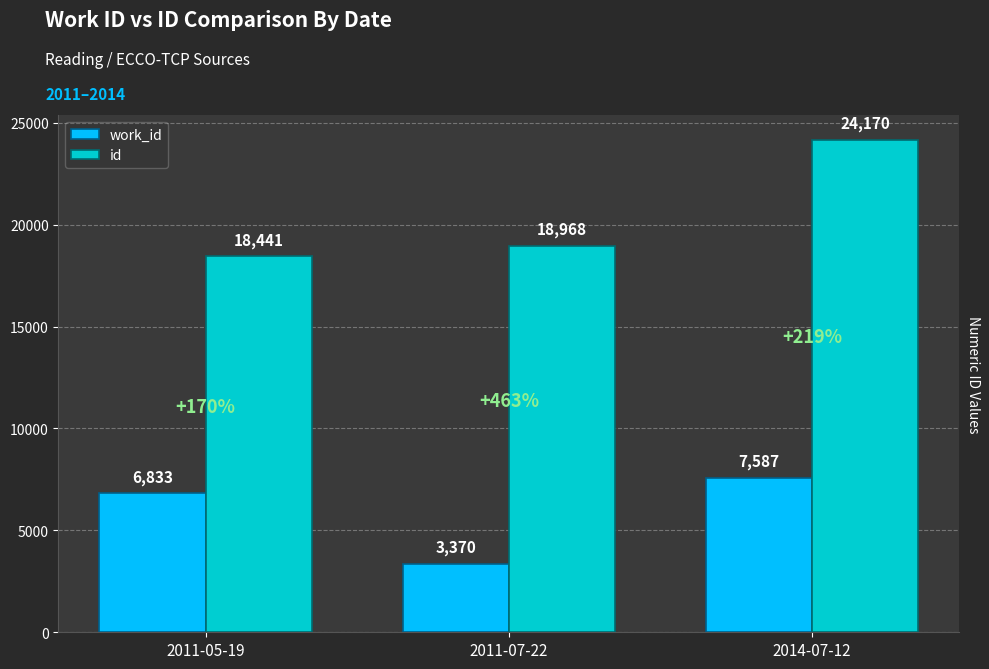

What is the smallest value displayed?

3370